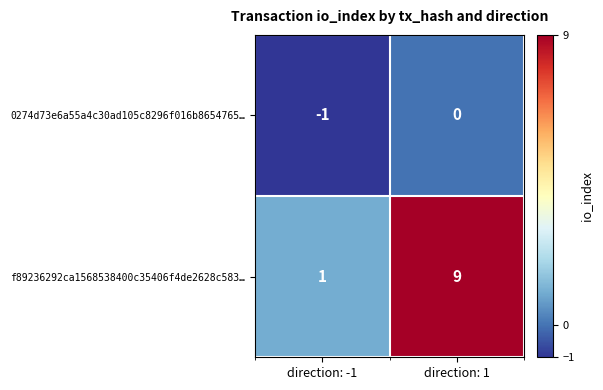

Which category has the highest value across all series?

direction: 1